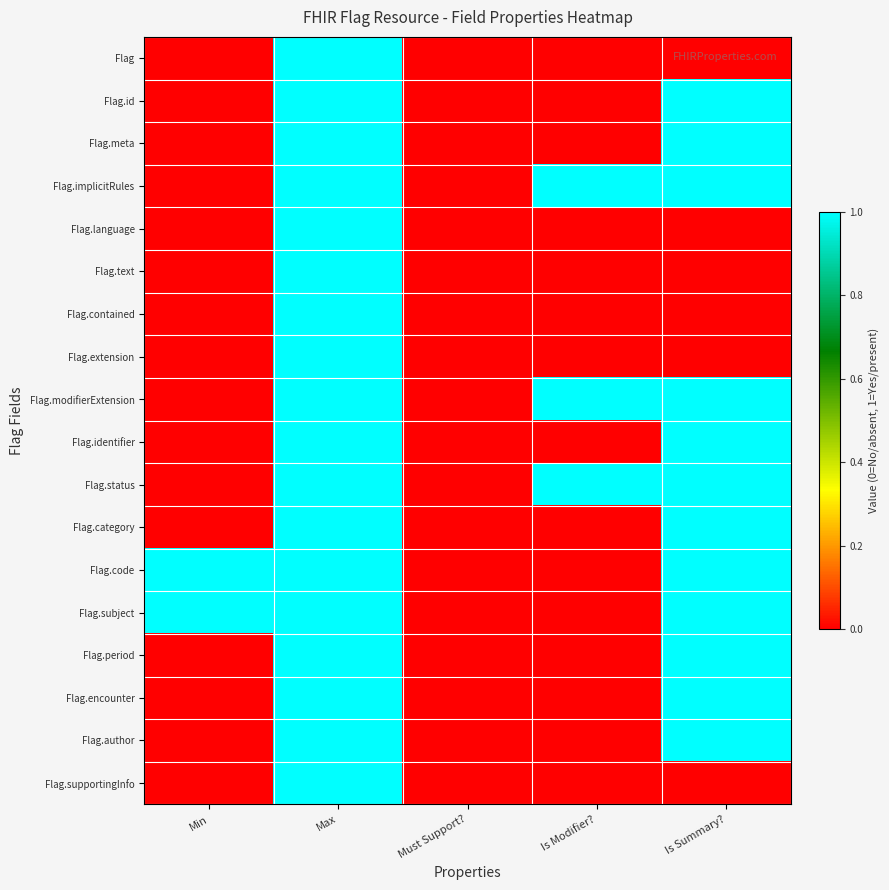

Which series has the largest range (max minus min)?

Flag